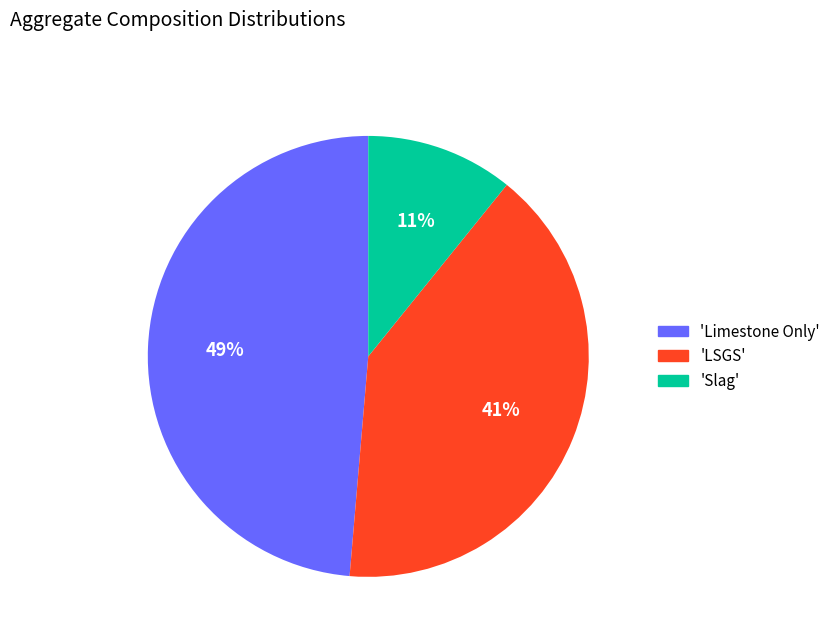

Which has a higher value, 'Slag' or 'LSGS'?

'LSGS'